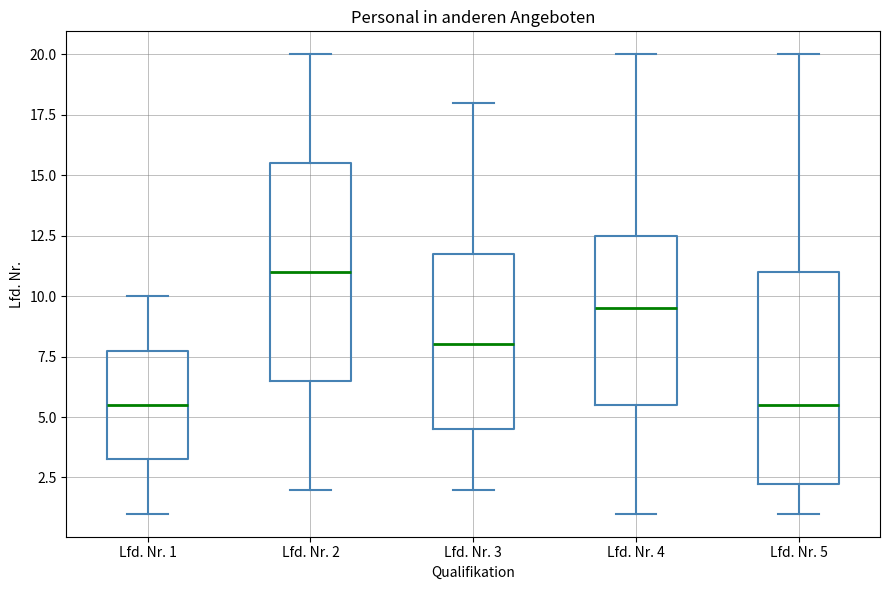

Where does the lower whisker of the box for Lfd. Nr. 4 end on the y-axis? The values are not printed on the chart, so give them approximately, as read against the axis.

1.0